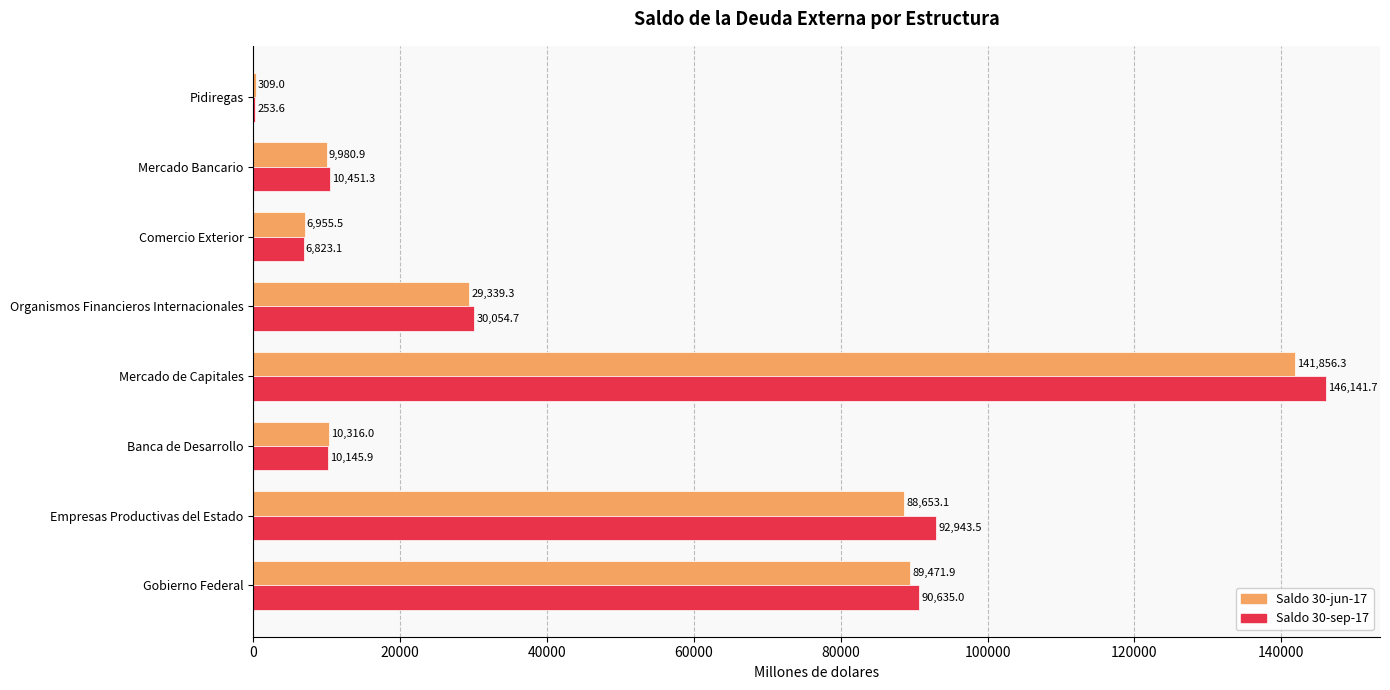

Is the value of Saldo 30-sep-17 at Banca de Desarrollo greater than the value of Saldo 30-jun-17 at Empresas Productivas del Estado?

No